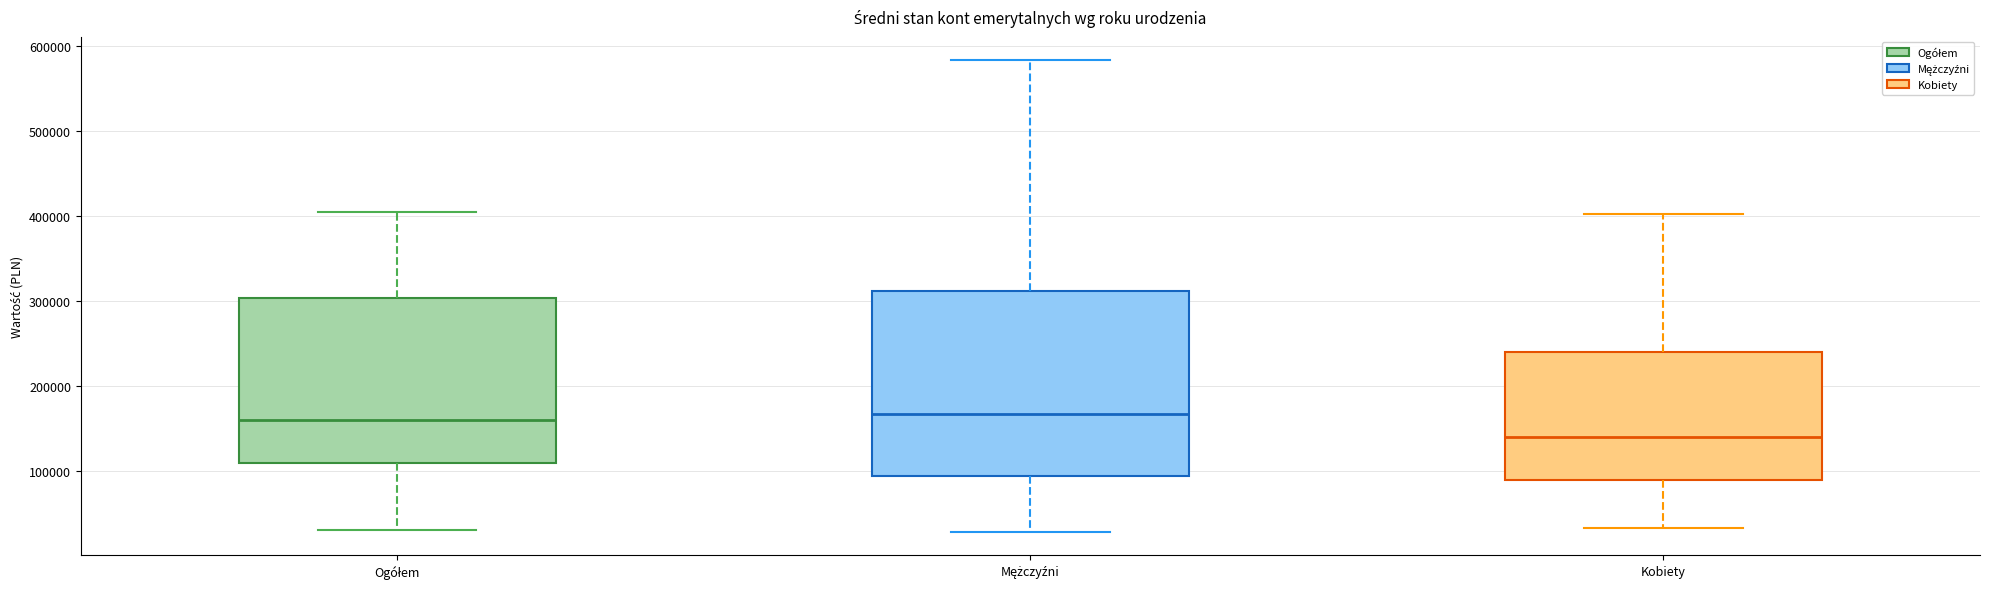

Reading left to right, read every box against the y-axis: the position of its median line, the range the box covers, and the ends of its whiskers. The values are not printed on the chart, so give them approximately, as read against the axis.

Ogółem: median 160000, box 110000 to 300000, whiskers 30000 to 400000
Mężczyźni: median 170000, box 90000 to 310000, whiskers 30000 to 580000
Kobiety: median 140000, box 90000 to 240000, whiskers 30000 to 400000